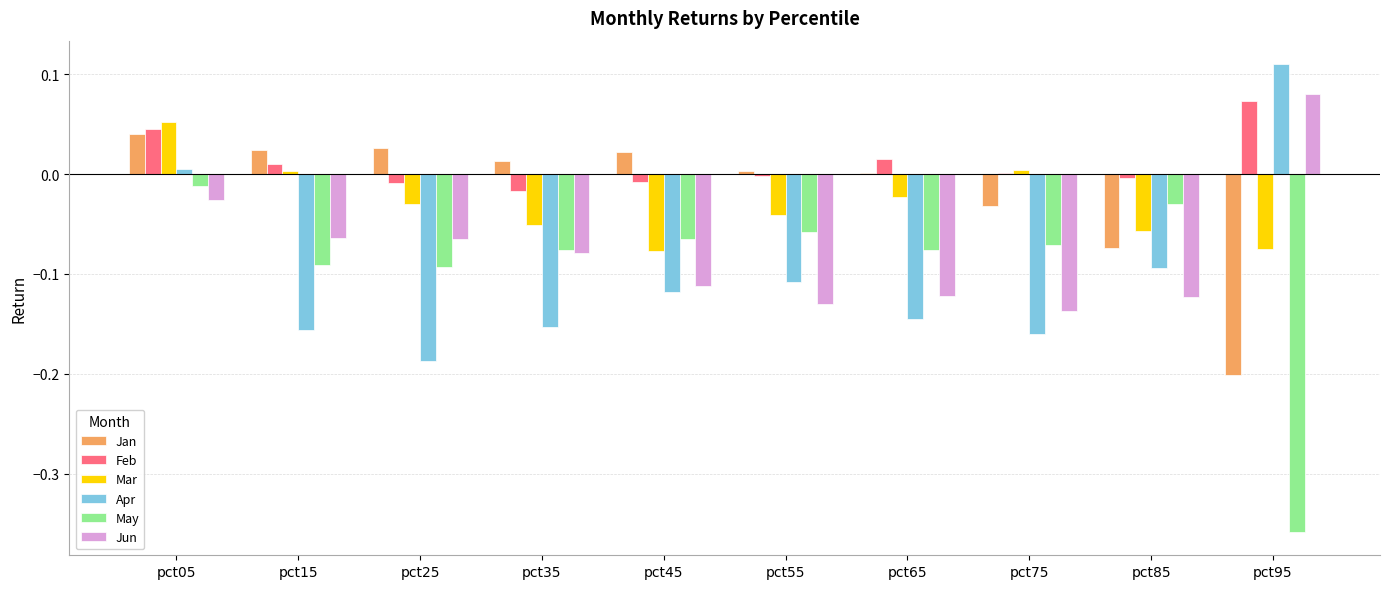

Which category has the highest value in the Apr series?

pct95